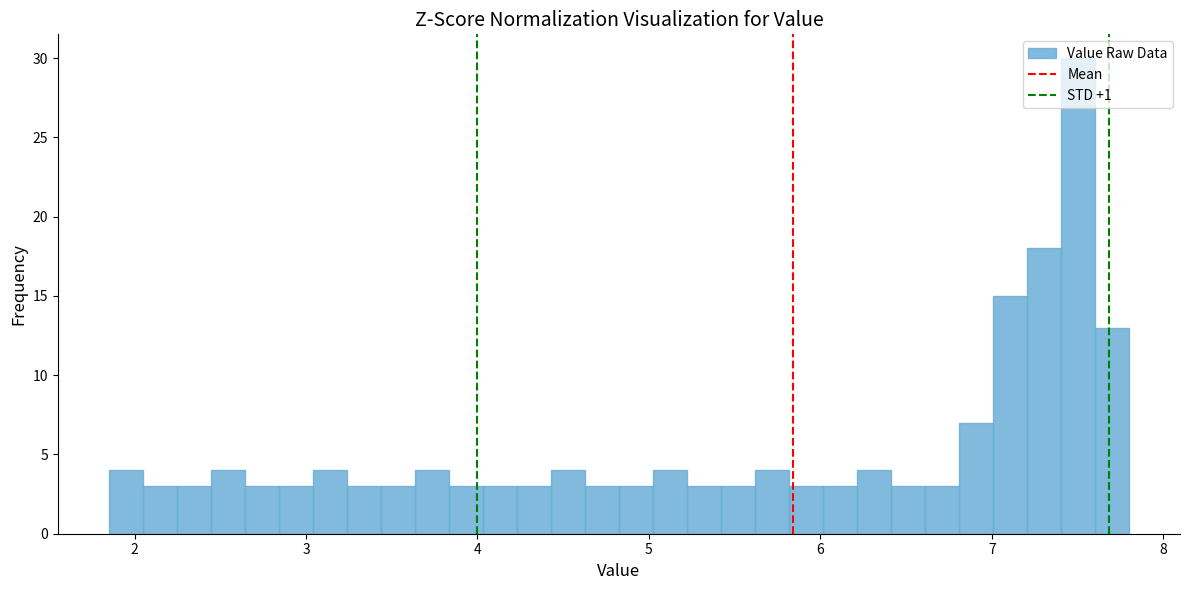

Around what value on the x-axis is the tallest bar? Give the approximate position of its centre, as read against the axis.

7.5